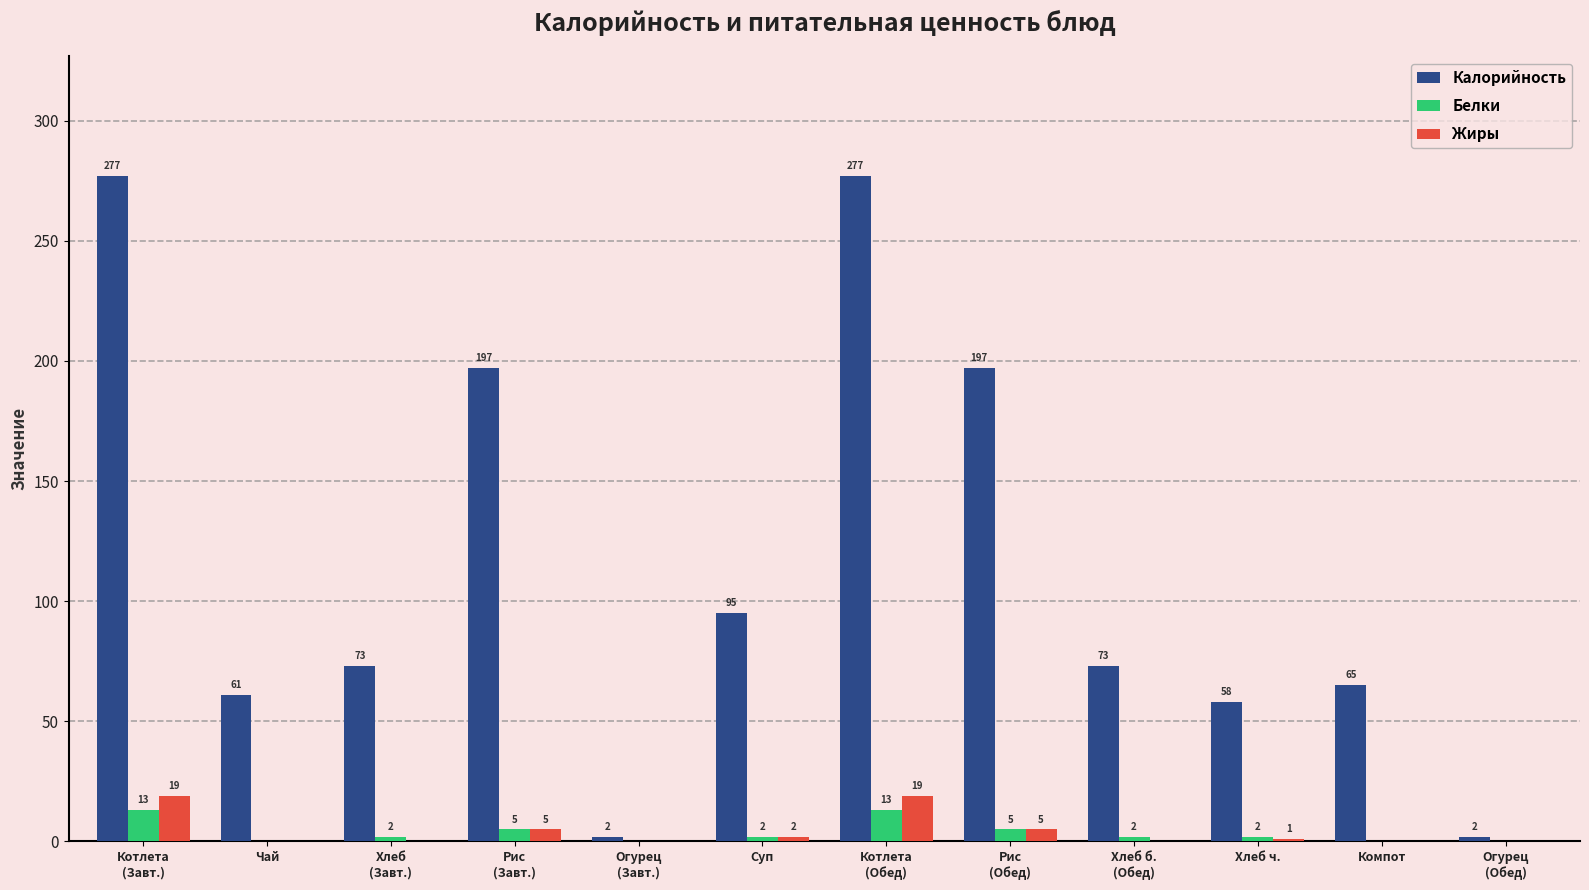

What is the maximum value shown in the chart?

277